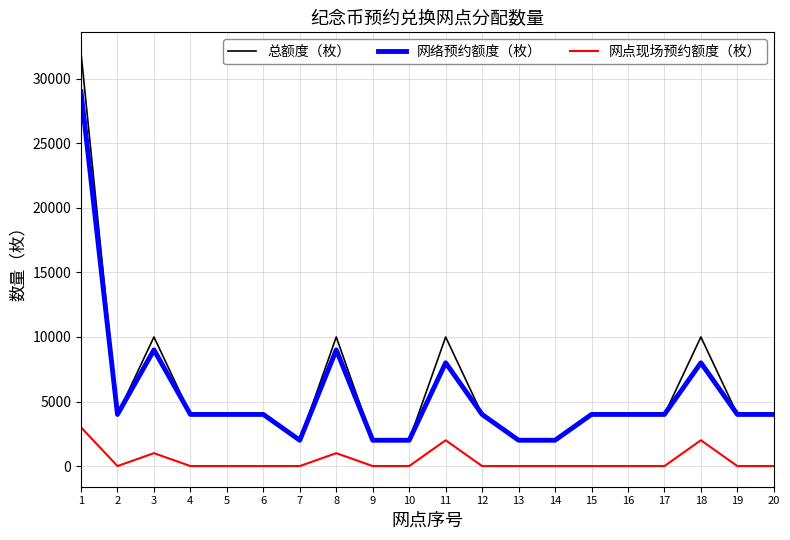

What is the highest value of the 总额度（枚） series?

32000